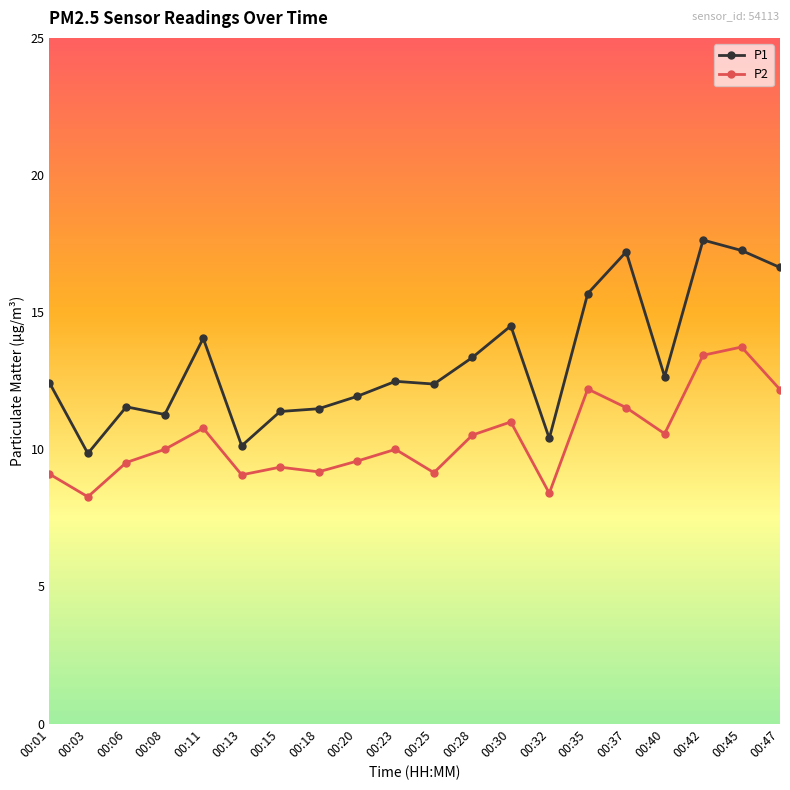

Which category has the highest value across all series?

00:42